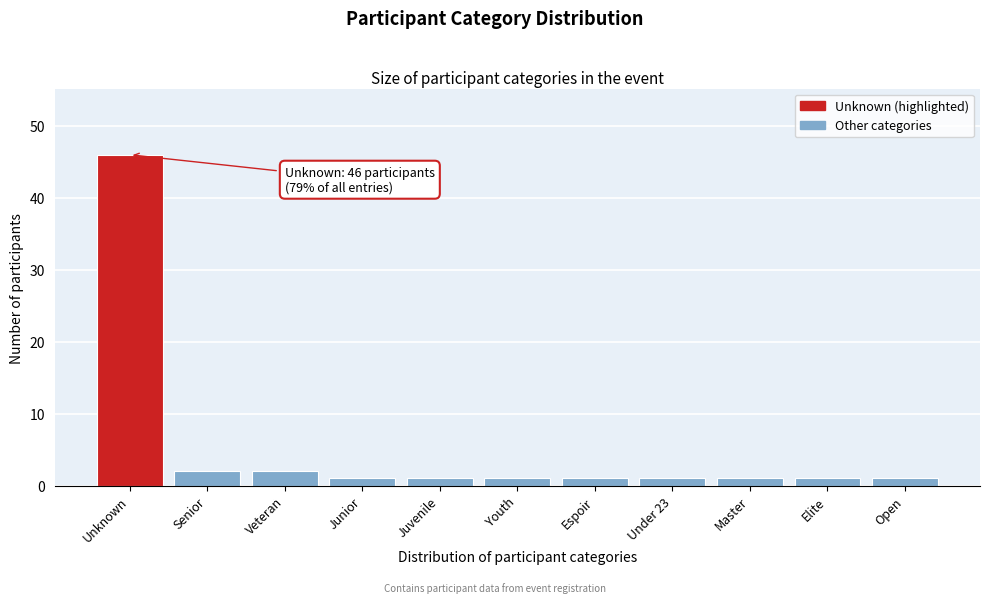

Reading right to left, list all the values displayed in this chart.

Open=1	Elite=1	Master=1	Under 23=1	Espoir=1	Youth=1	Juvenile=1	Junior=1	Veteran=2	Senior=2	Unknown=46